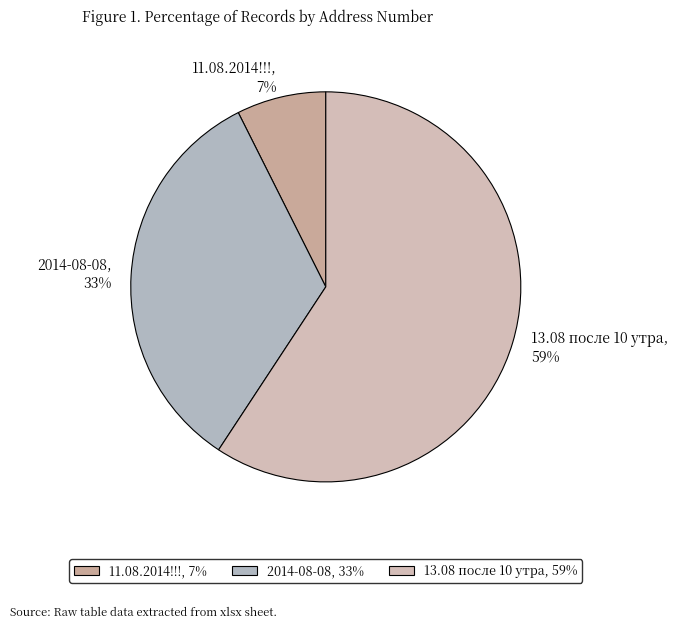

Is there a majority slice in this chart?

Yes